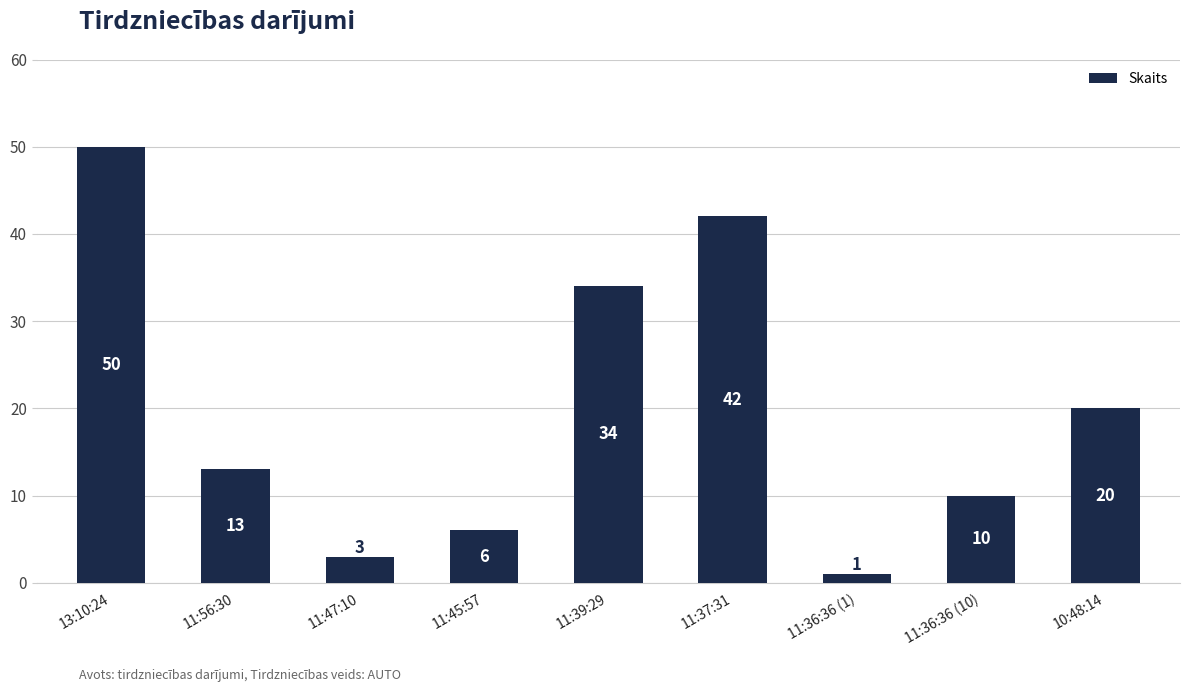

How many bars are there in total?

9